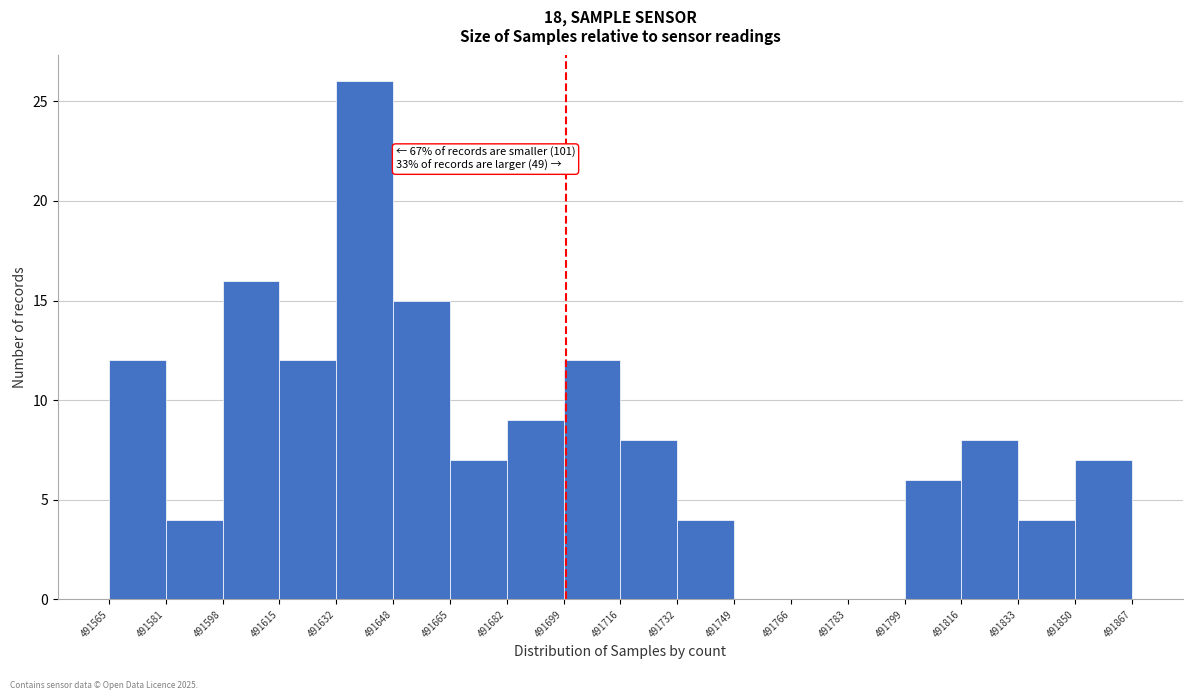

Over which range of the x-axis is the bar tallest?

491632 to 491648